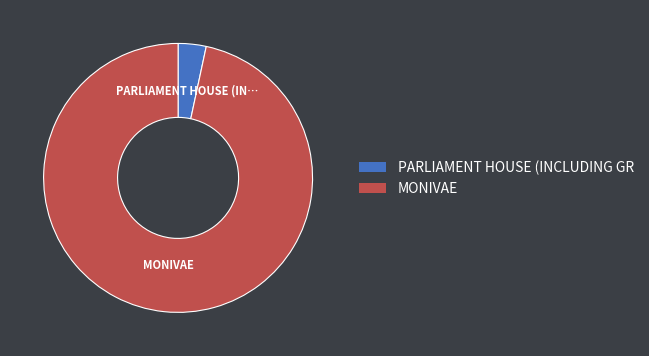

What is the smallest slice in the pie chart?

PARLIAMENT HOUSE (INCLUDING GROUNDS)